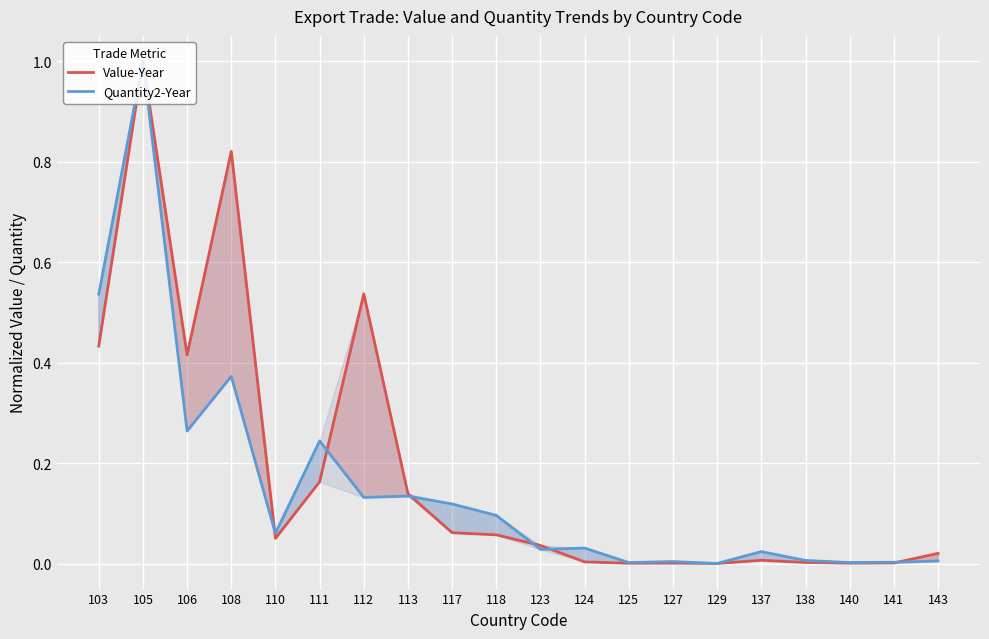

Is it true that Quantity2-Year equals 0.0 at 127?

False